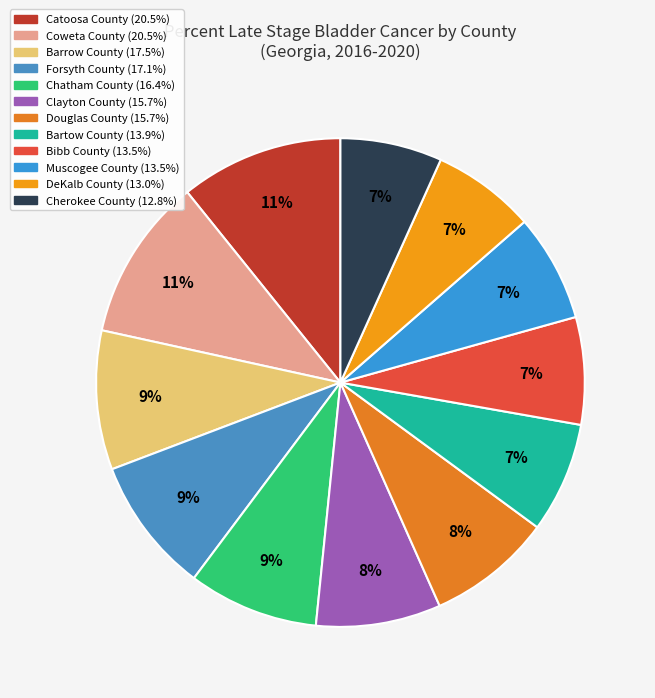

To the nearest percent, what percentage of the pie is Muscogee County?

7%